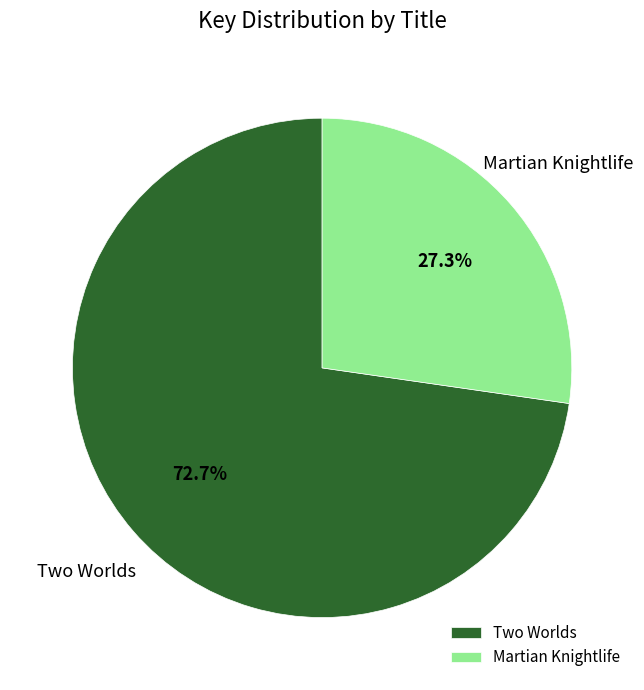

To the nearest percent, what portion does Martian Knightlife represent?

27%